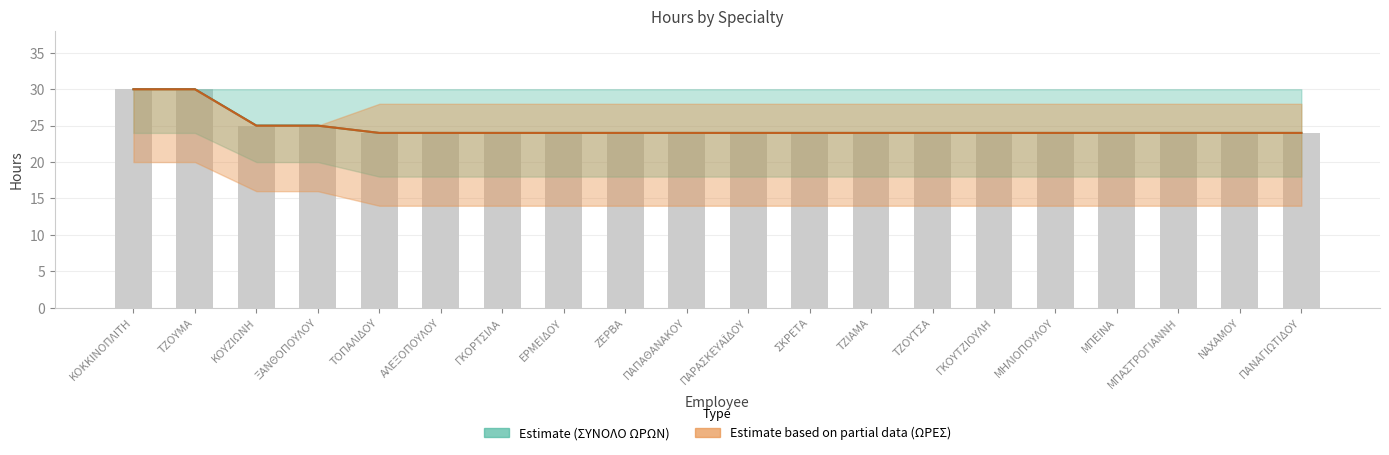

Rank the categories by ΣΥΝΟΛΟ ΩΡΩΝ value from highest to lowest.

ΚΟΚΚΙΝΟΠΛΙΤΗ, ΤΖΟΥΜΑ, ΚΟΥΖΙΩΝΗ, ΞΑΝΘΟΠΟΥΛΟΥ, ΤΟΠΑΛΙΔΟΥ, ΑΛΕΞΟΠΟΥΛΟΥ, ΓΚΟΡΤΣΙΛΑ, ΕΡΜΕΙΔΟΥ, ΖΕΡΒΑ, ΠΑΠΑΘΑΝΑΚΟΥ, ΠΑΡΑΣΚΕΥΑΪΔΟΥ, ΣΚΡΕΤΑ, ΤΖΙΑΜΑ, ΤΖΟΥΤΣΑ, ΓΚΟΥΤΖΙΟΥΛΗ, ΜΗΛΙΟΠΟΥΛΟΥ, ΜΠΕΙΝΑ, ΜΠΑΣΤΡΟΓΙΑΝΝΗ, ΝΑΧΑΜΟΥ, ΠΑΝΑΓΙΩΤΙΔΟΥ